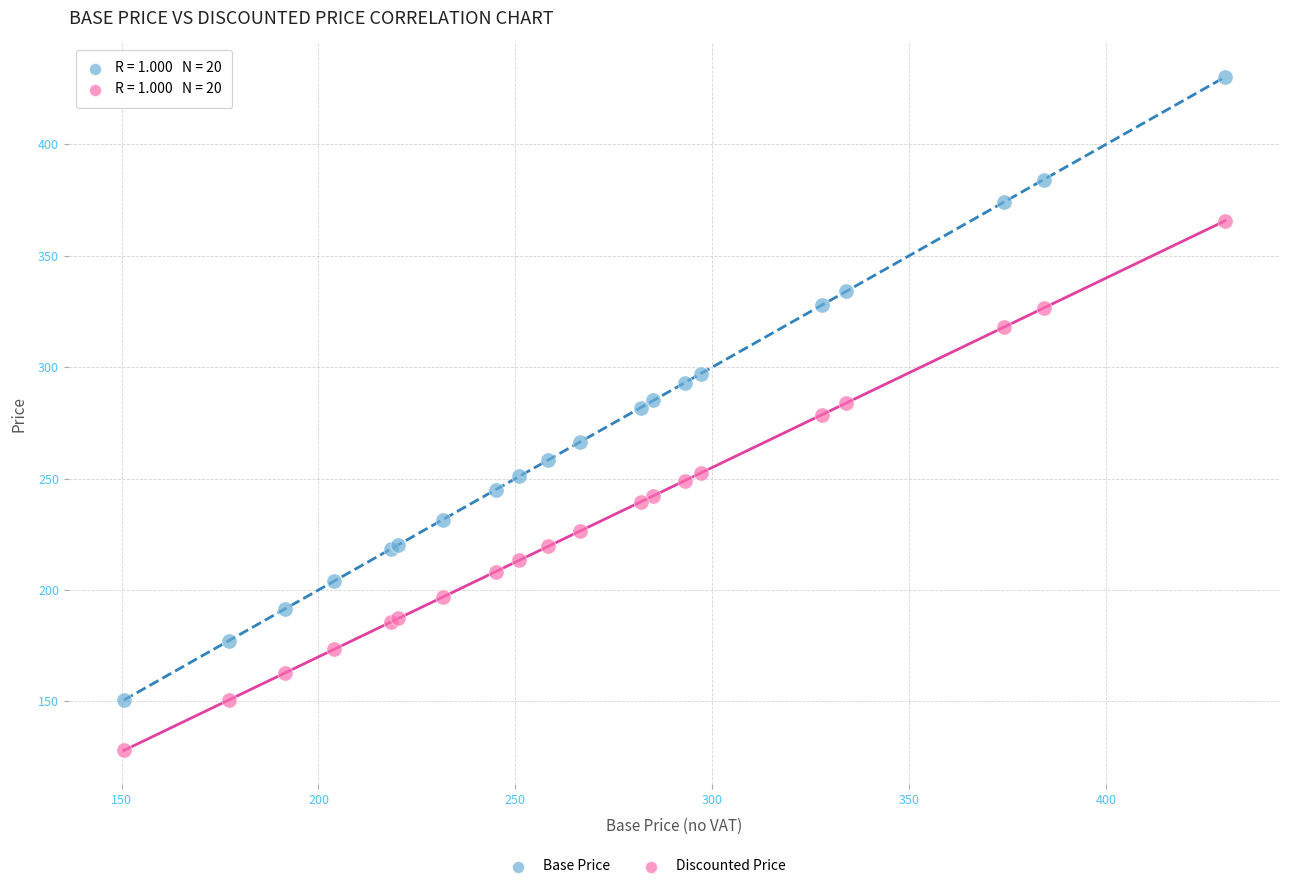

What is the X range (max minus min) for the scatter plot?

279.5